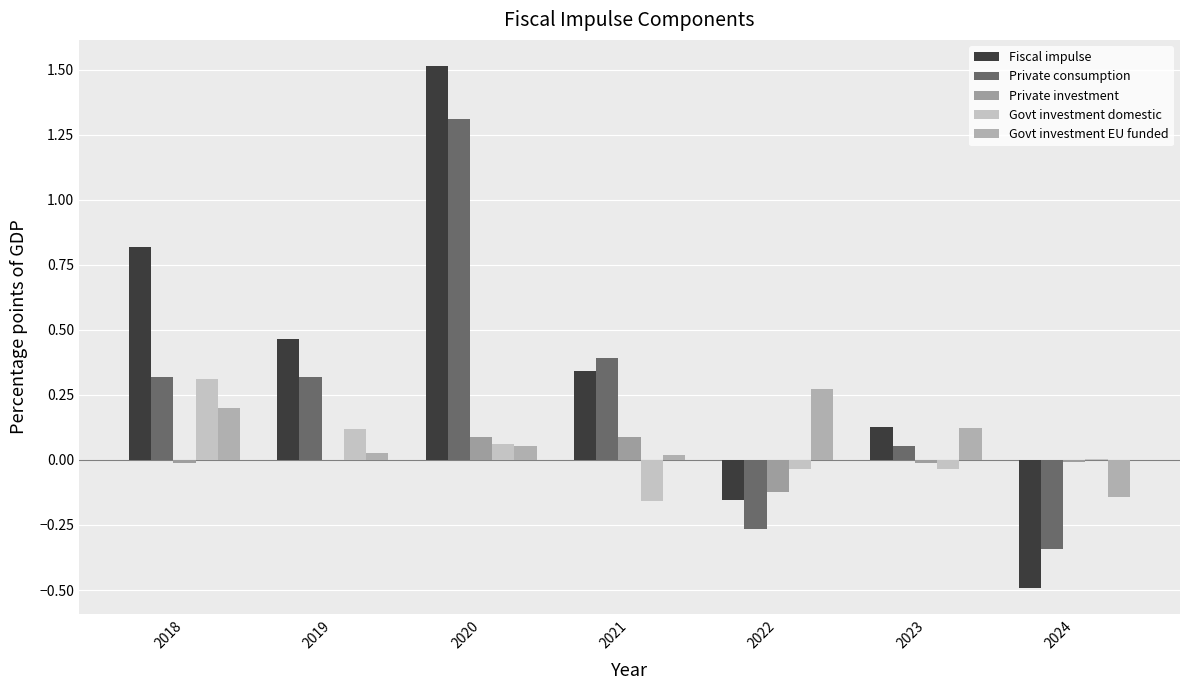

Where does the Private investment series first go above 0?

2020